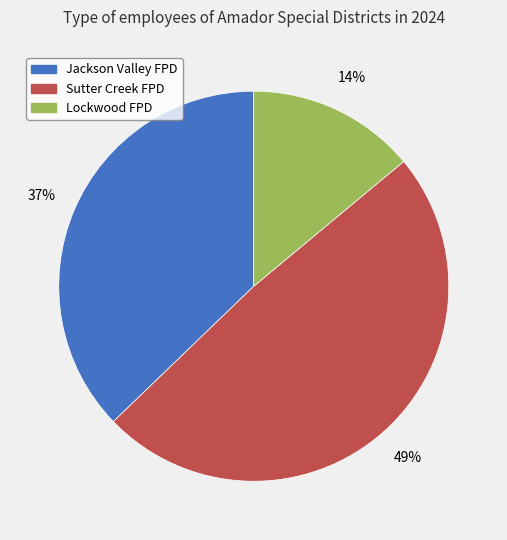

To the nearest percent, what is the difference between the largest and smallest slice percentages?

35%